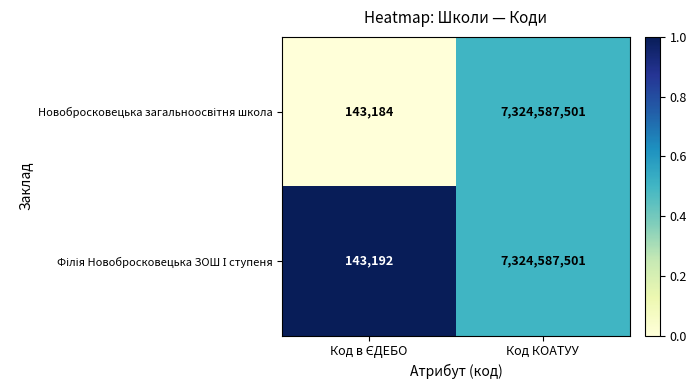

Which label corresponds to the largest value in the chart?

Код КОАТУУ